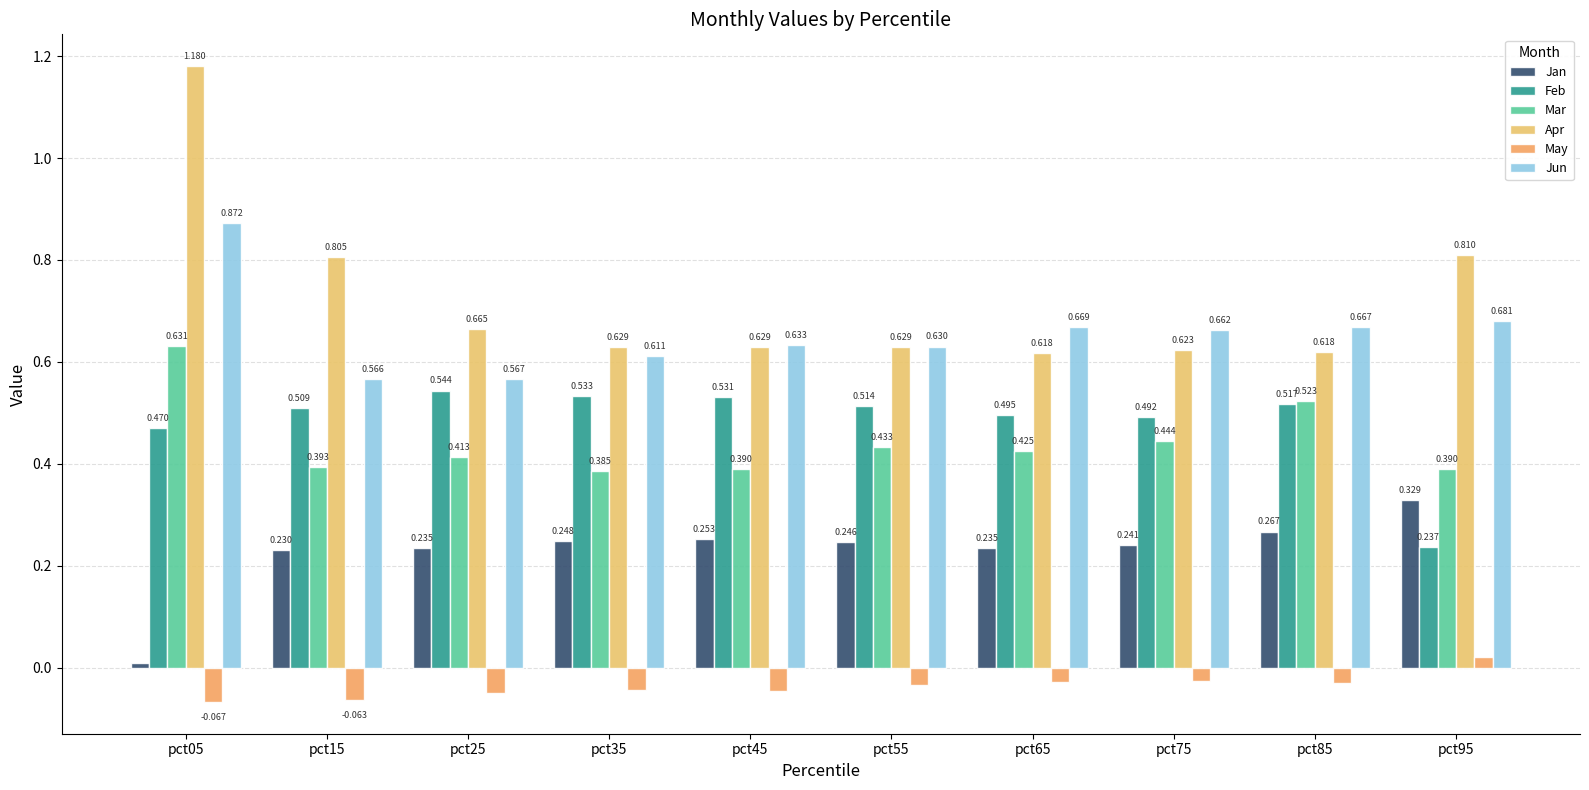

True or false: Feb has a value of 0.1 at pct95.

False